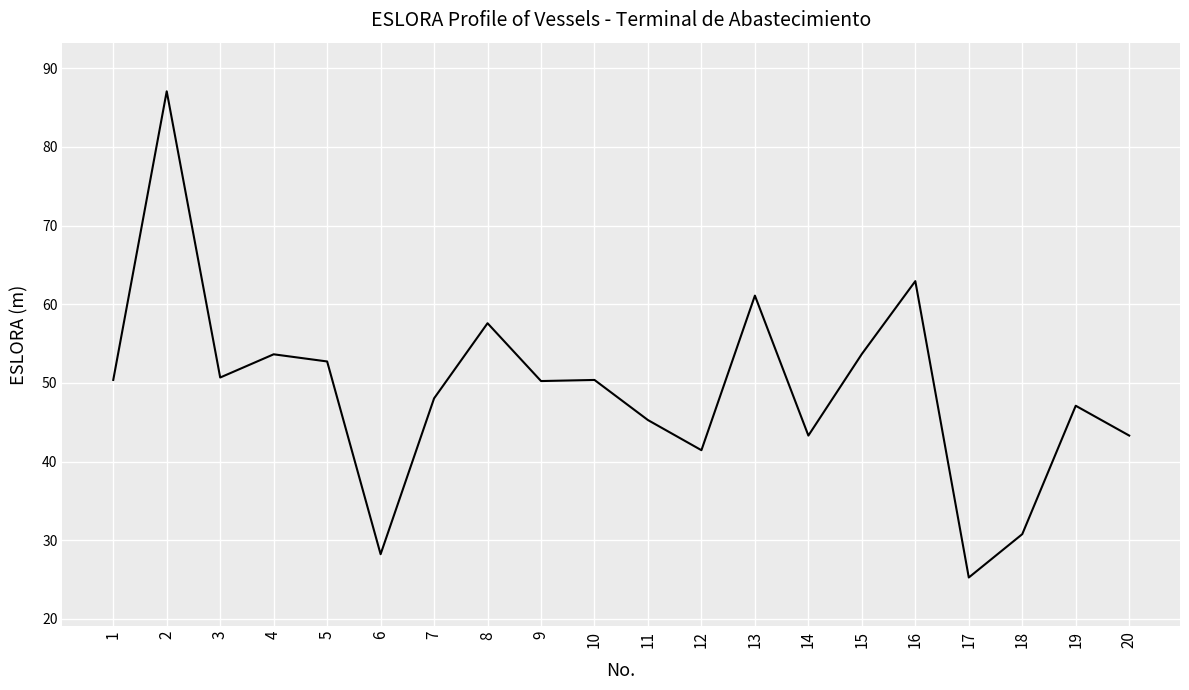

The chart shows a value of 61.2 at 11. True or false?

False